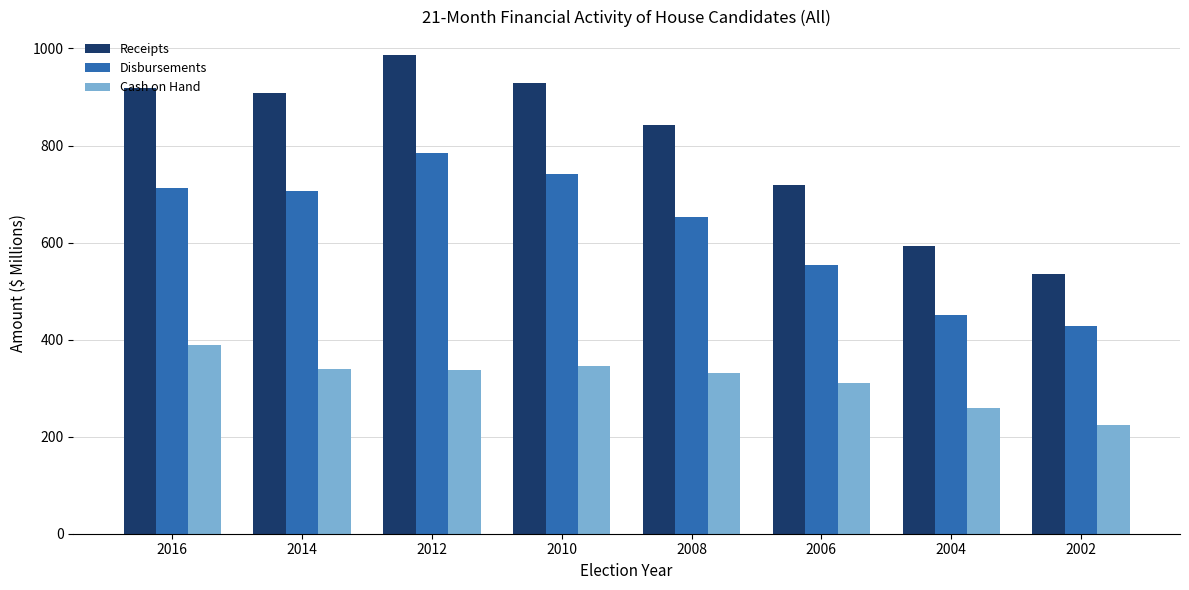

At 2016, list the series in order from smallest to largest.

Cash on Hand, Disbursements, Receipts